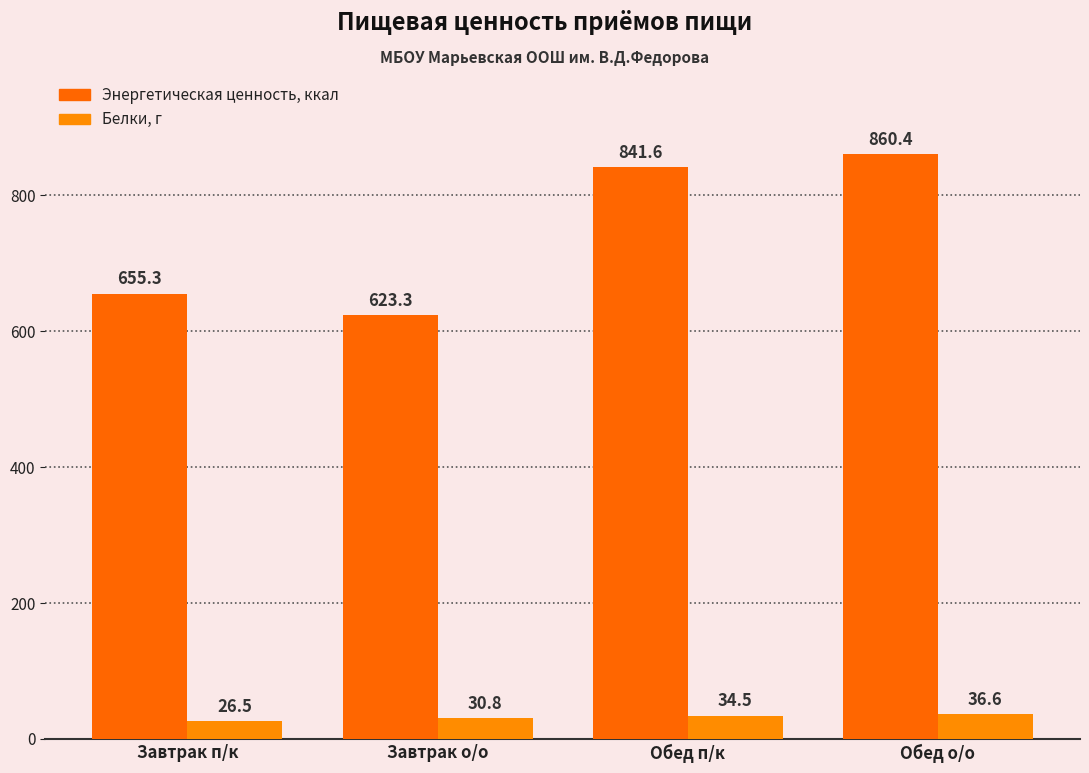

List the labels in order of Белки, г value, smallest first.

Завтрак п/к, Завтрак о/о, Обед п/к, Обед о/о